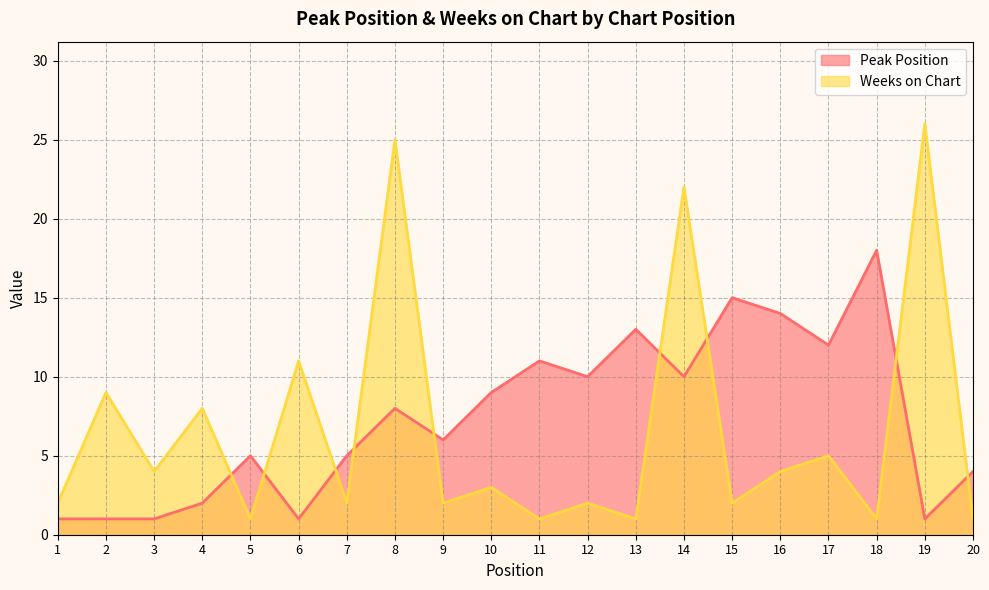

At how many categories does at least one series exceed 25?

1